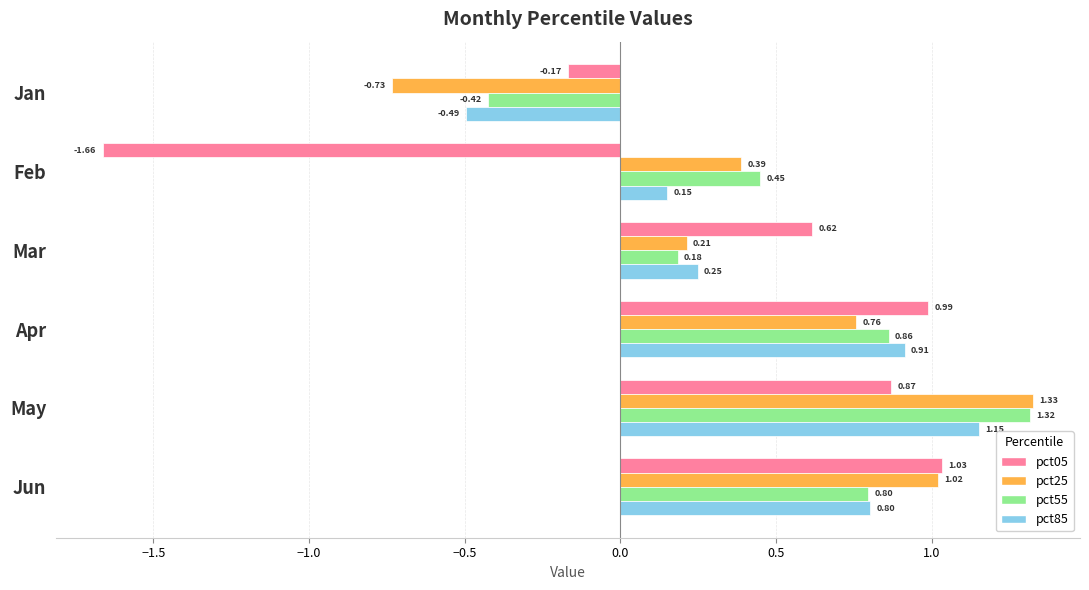

What is the difference between the maximum and minimum values in the pct55 series?

1.7